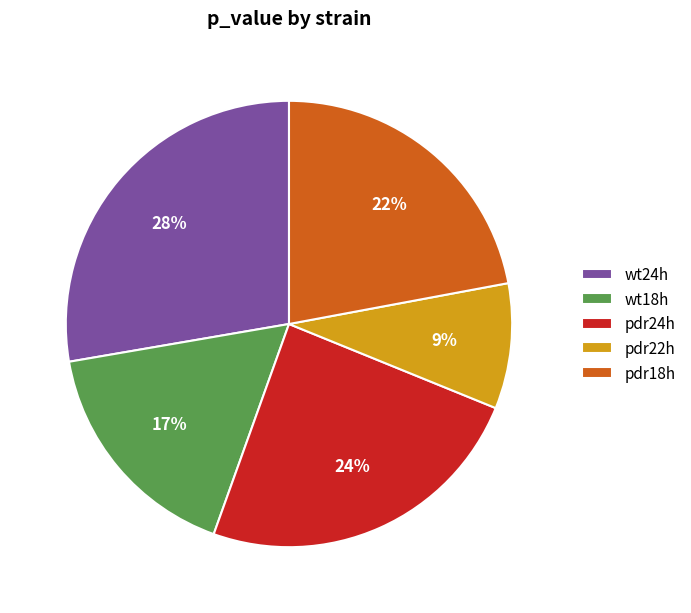

Which category has the biggest portion of the pie?

wt24h